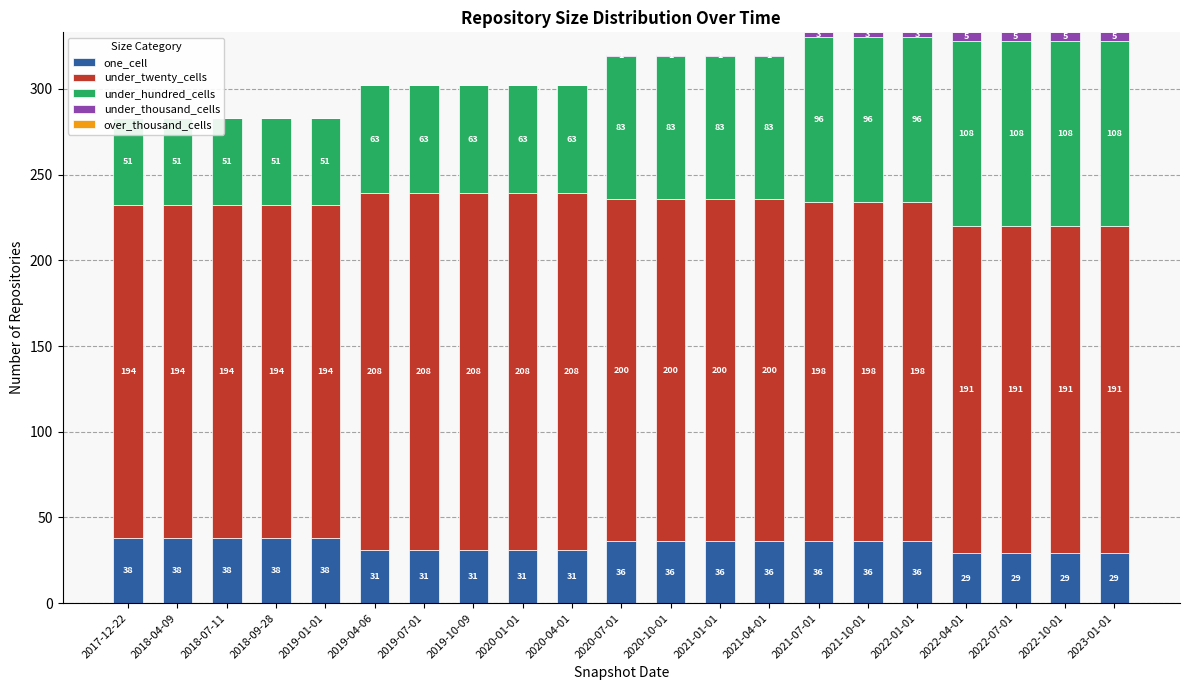

Reading left to right, what are all the values shown in this chart?

one_cell: 38	38	38	38	38	31	31	31	31	31	36	36	36	36	36	36	36	29	29	29	29
under_twenty_cells: 194	194	194	194	194	208	208	208	208	208	200	200	200	200	198	198	198	191	191	191	191
under_hundred_cells: 51	51	51	51	51	63	63	63	63	63	83	83	83	83	96	96	96	108	108	108	108
under_thousand_cells: 0	0	0	0	0	0	0	0	0	0	1	1	1	1	3	3	3	5	5	5	5
over_thousand_cells: 0	0	0	0	0	0	0	0	0	0	0	0	0	0	0	0	0	0	0	0	0